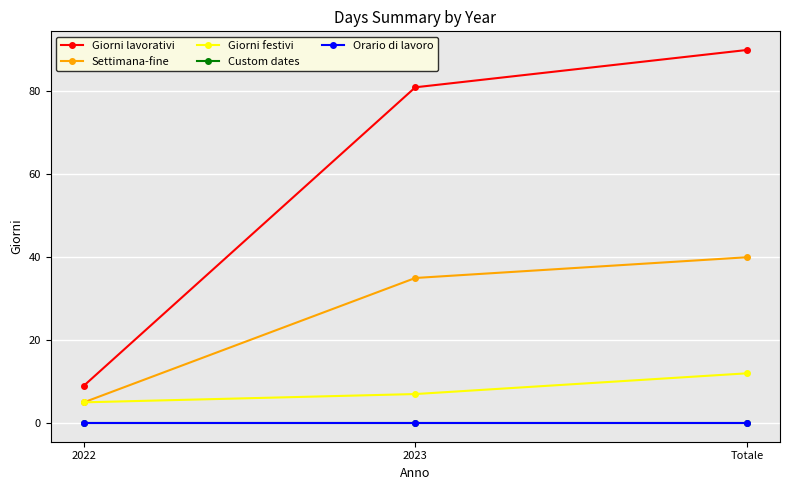

At 2023, list the series in order from smallest to largest.

Custom dates, Orario di lavoro, Giorni festivi, Settimana-fine, Giorni lavorativi